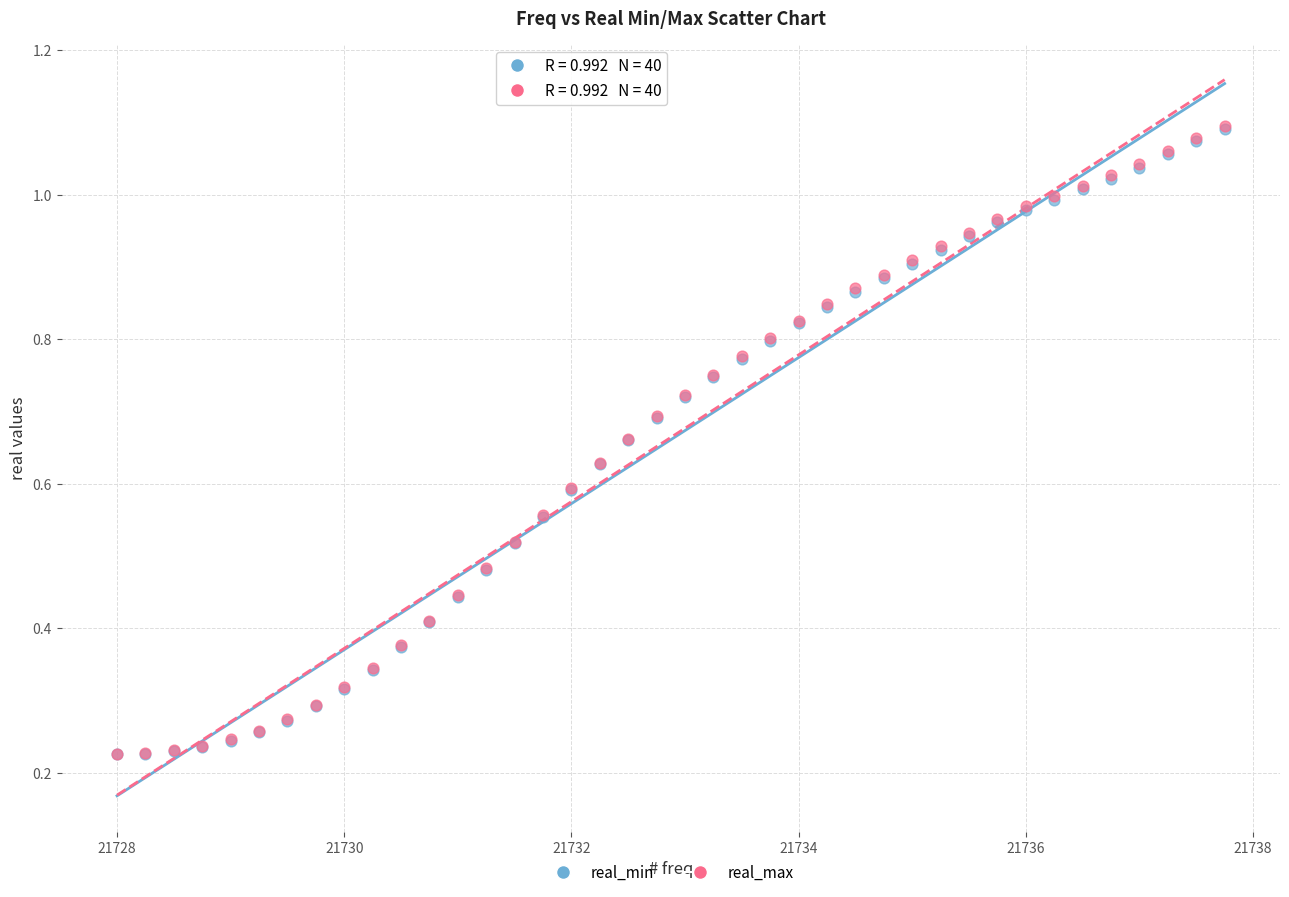

What are all the series names shown in the legend?

real_min, real_max